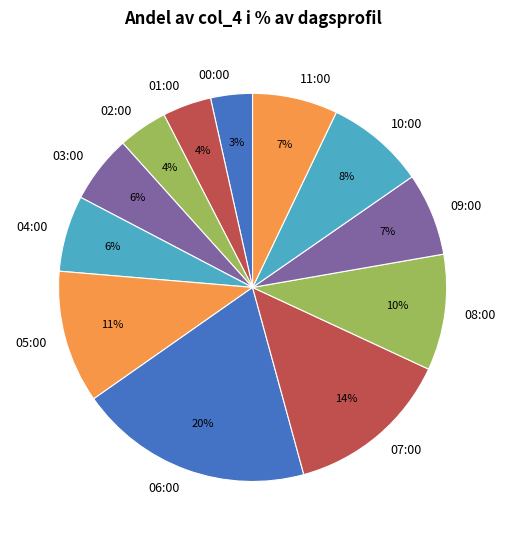

Is the sum of 02:00 and 05:00 greater than half?

No